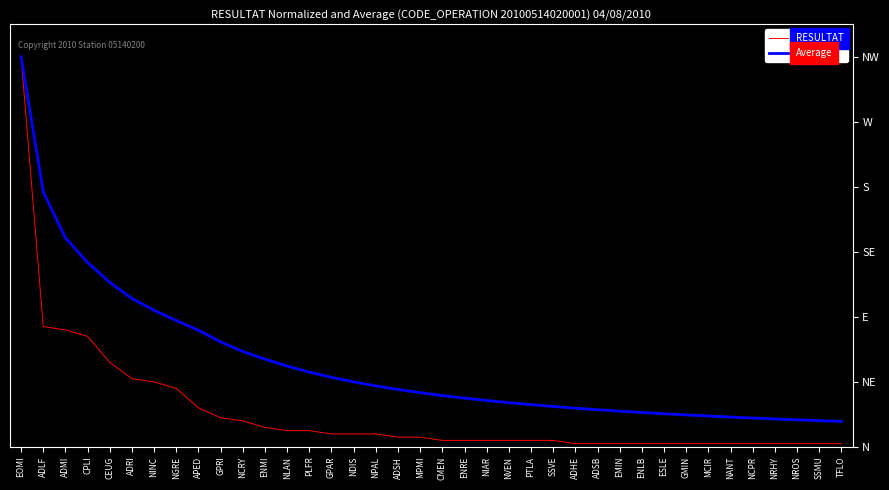

Rank the series by their maximum value, from highest to lowest.

RESULTAT, Average